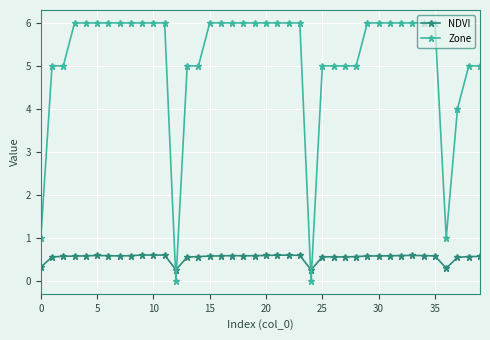

What is the difference between the maximum and second lowest values in the NDVI series?

0.3